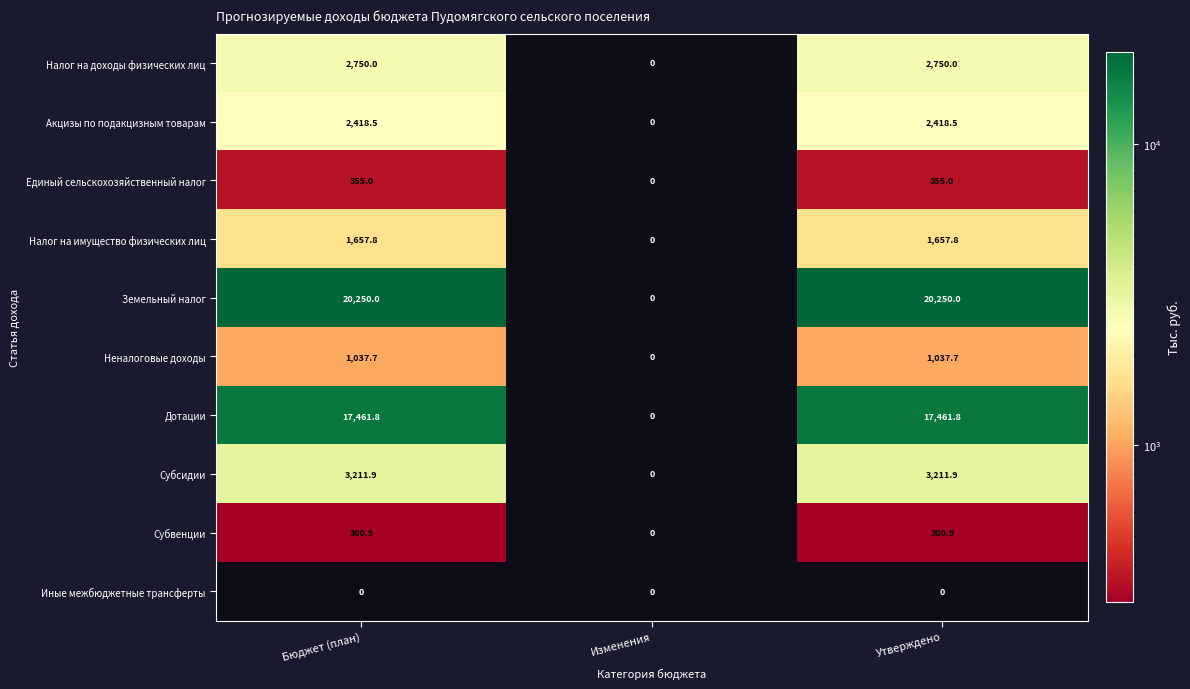

Reading right to left, list all the values displayed in this chart.

Налог на доходы физических лиц: Утверждено=2750.0	Изменения=0.0	Бюджет (план)=2750.0
Акцизы по подакцизным товарам: Утверждено=2418.5	Изменения=0.0	Бюджет (план)=2418.5
Единый сельскохозяйственный налог: Утверждено=355.0	Изменения=0.0	Бюджет (план)=355.0
Налог на имущество физических лиц: Утверждено=1657.8	Изменения=0.0	Бюджет (план)=1657.8
Земельный налог: Утверждено=20250.0	Изменения=0.0	Бюджет (план)=20250.0
Неналоговые доходы: Утверждено=1037.7	Изменения=0.0	Бюджет (план)=1037.7
Дотации: Утверждено=17461.8	Изменения=0.0	Бюджет (план)=17461.8
Субсидии: Утверждено=3211.9	Изменения=0.0	Бюджет (план)=3211.9
Субвенции: Утверждено=300.9	Изменения=0.0	Бюджет (план)=300.9
Иные межбюджетные трансферты: Утверждено=0.0	Изменения=0.0	Бюджет (план)=0.0